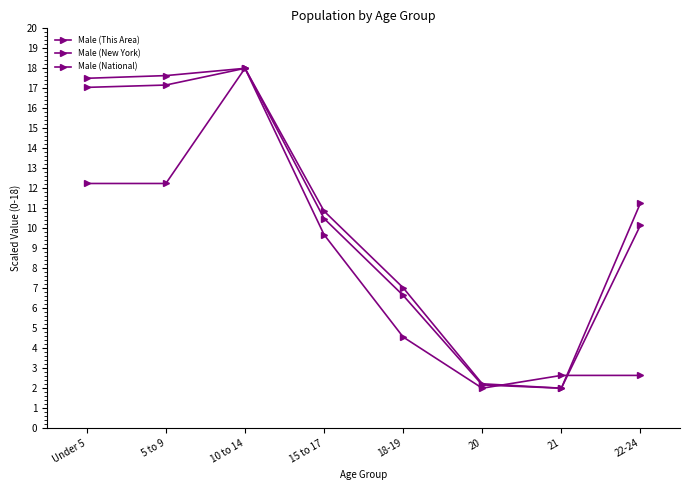

What is the sum of all Male (This Area) values?

64.0